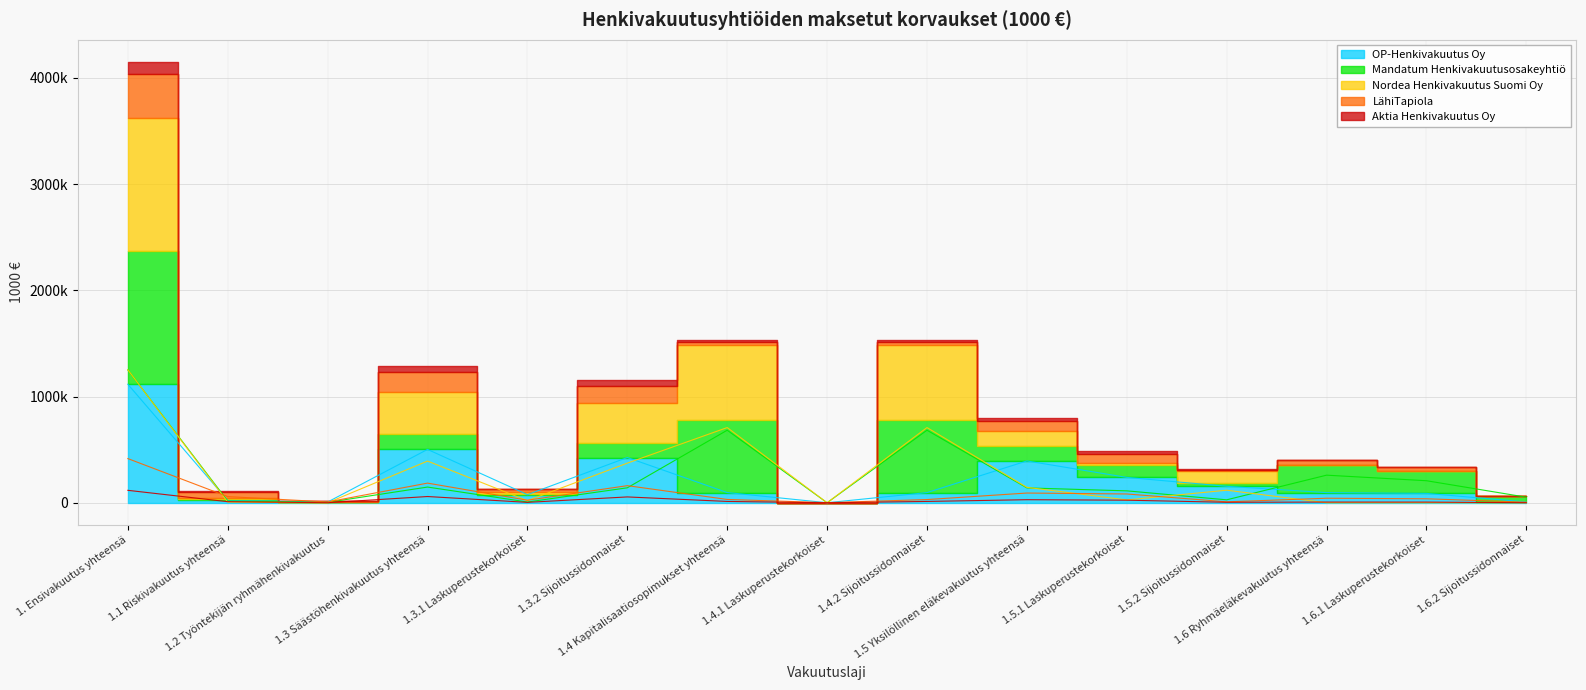

At which category does OP-Henkivakuutus Oy reach its first local peak?

1.3 Säästöhenkivakuutus yhteensä